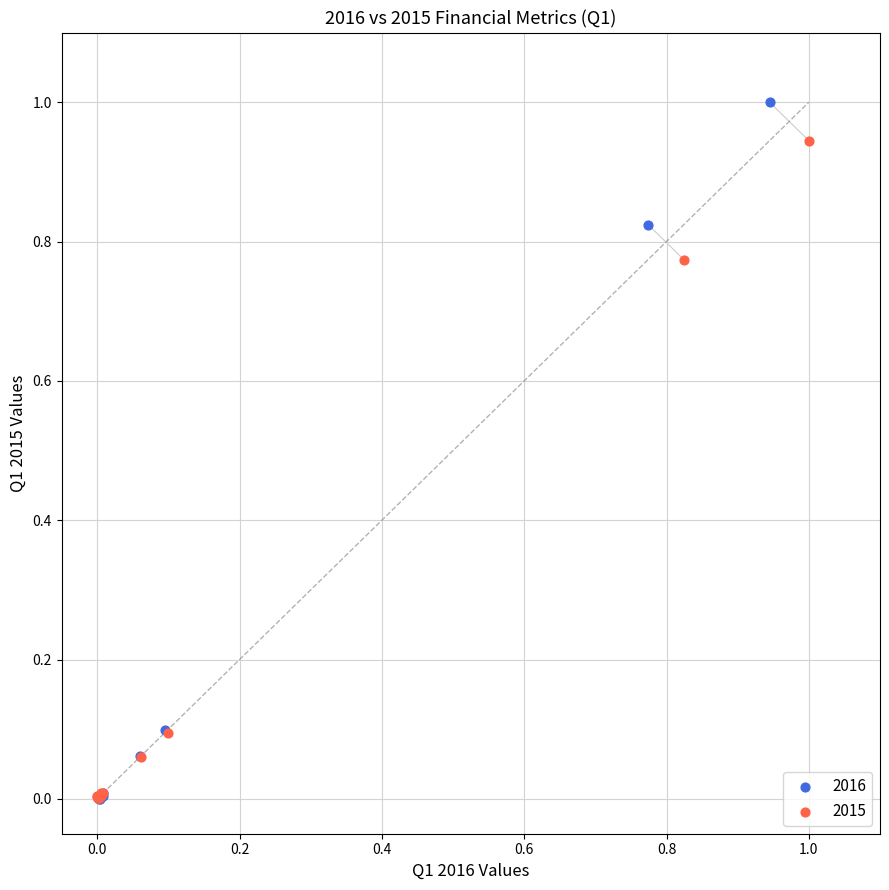

Which series reaches the maximum Y coordinate?

2016